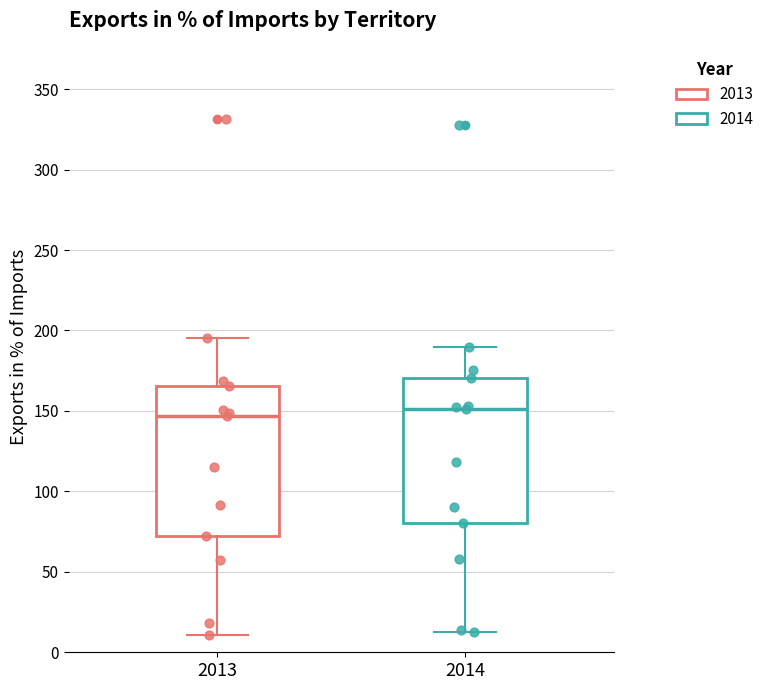

Reading left to right, transcribe this box plot: for each box, give where its median line is, the range the box spans, and where its two whiskers end, as read against the y-axis. The values are not printed on the chart, so give them approximately, as read against the axis.

2013: median 145, box 75 to 165, whiskers 10 to 195
2014: median 150, box 80 to 170, whiskers 10 to 190